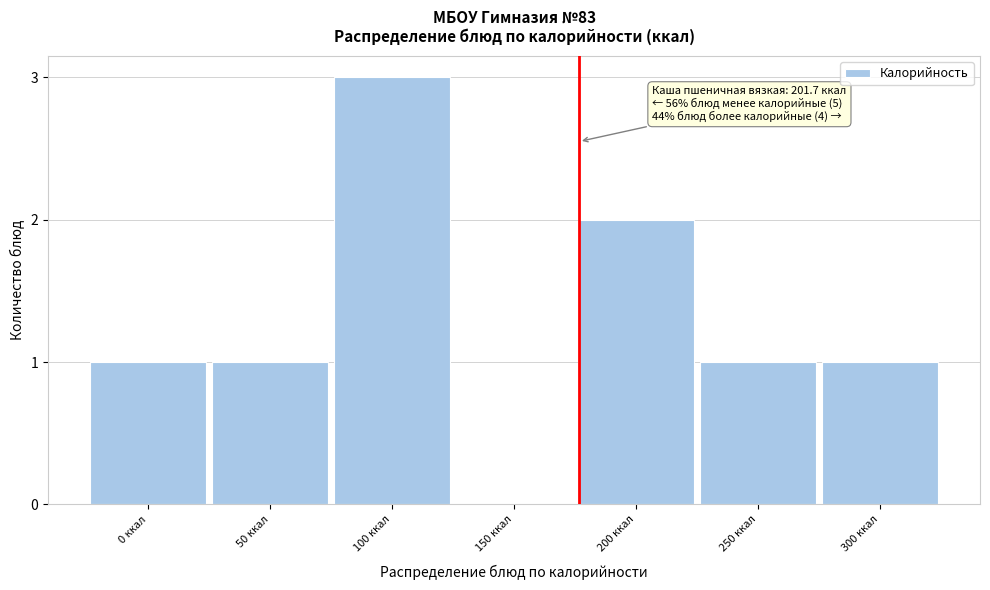

Reading left to right, what are all the values shown in this chart?

0 ккал=1	50 ккал=1	100 ккал=3	150 ккал=0	200 ккал=2	250 ккал=1	300 ккал=1